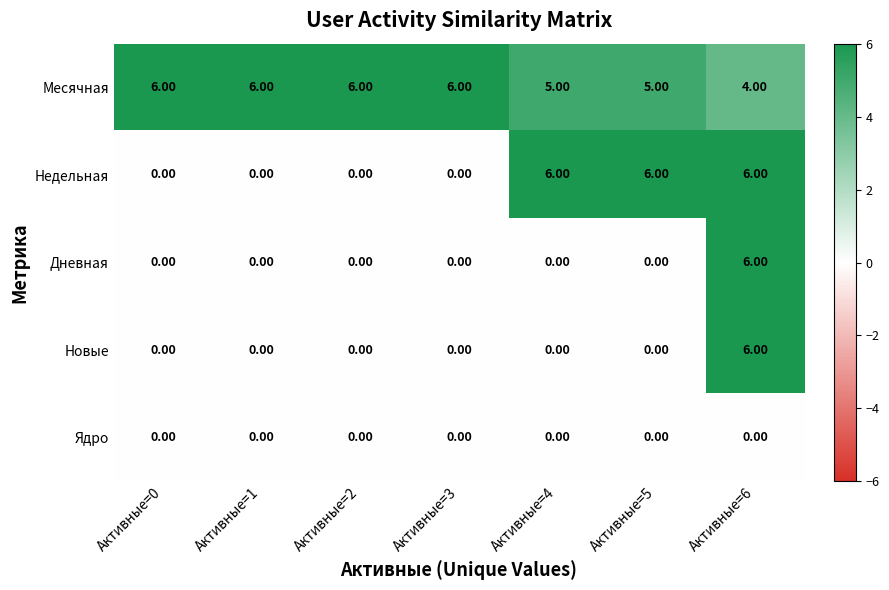

At how many categories does at least one series exceed 0?

7